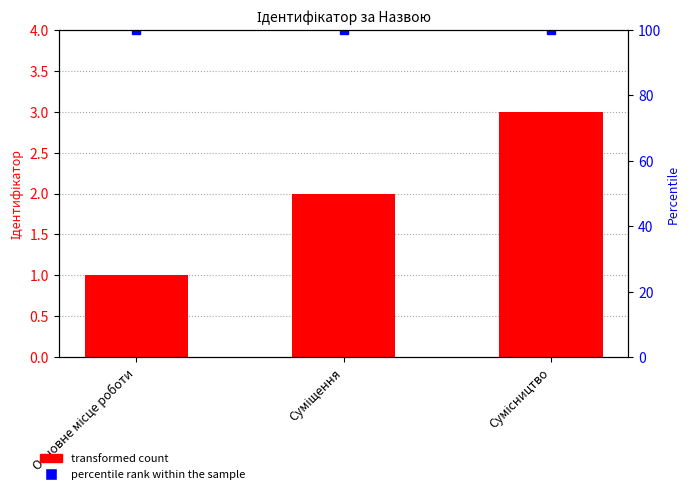

What is the average value of the percentile rank within the sample series?

100